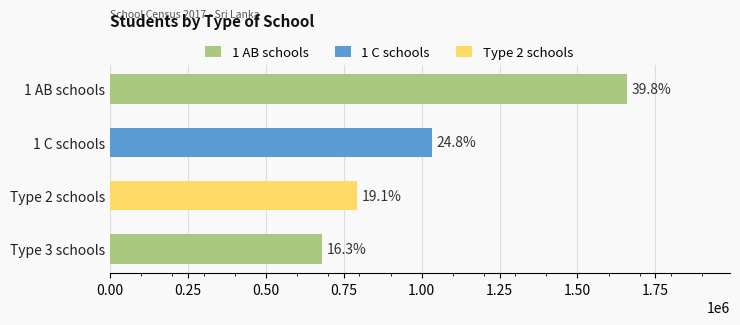

Are the bars horizontal?

Yes